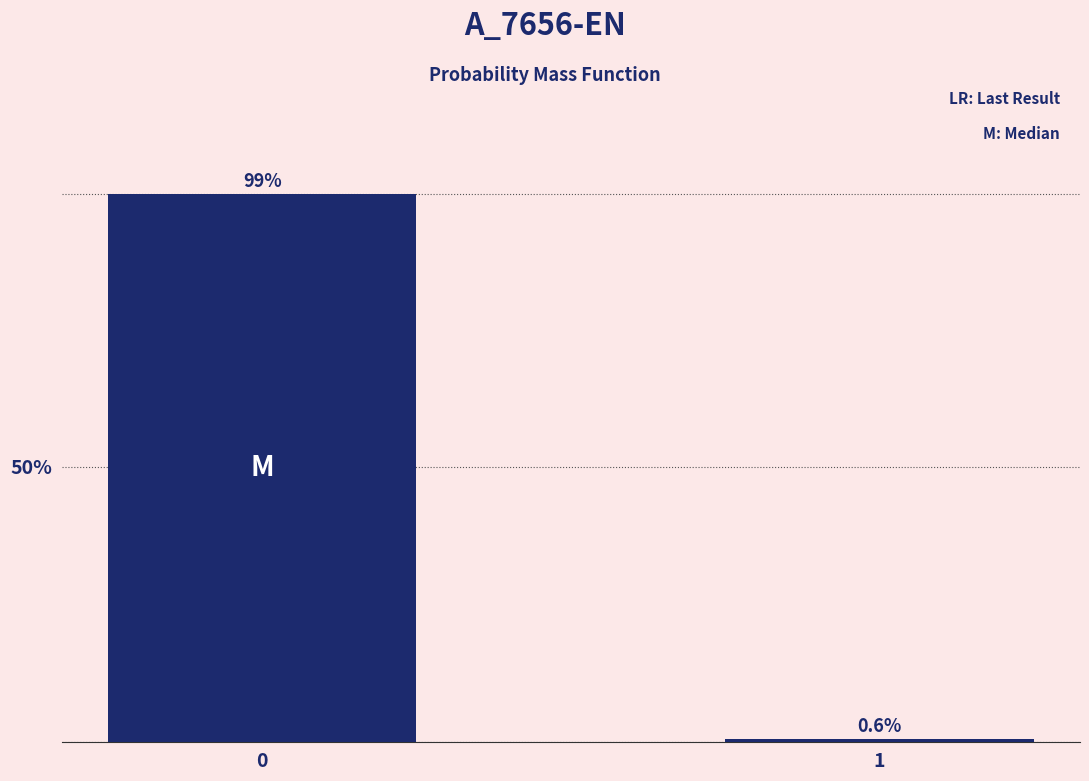

Reading right to left, extract all data points from this chart.

1=0.6	0=99.4